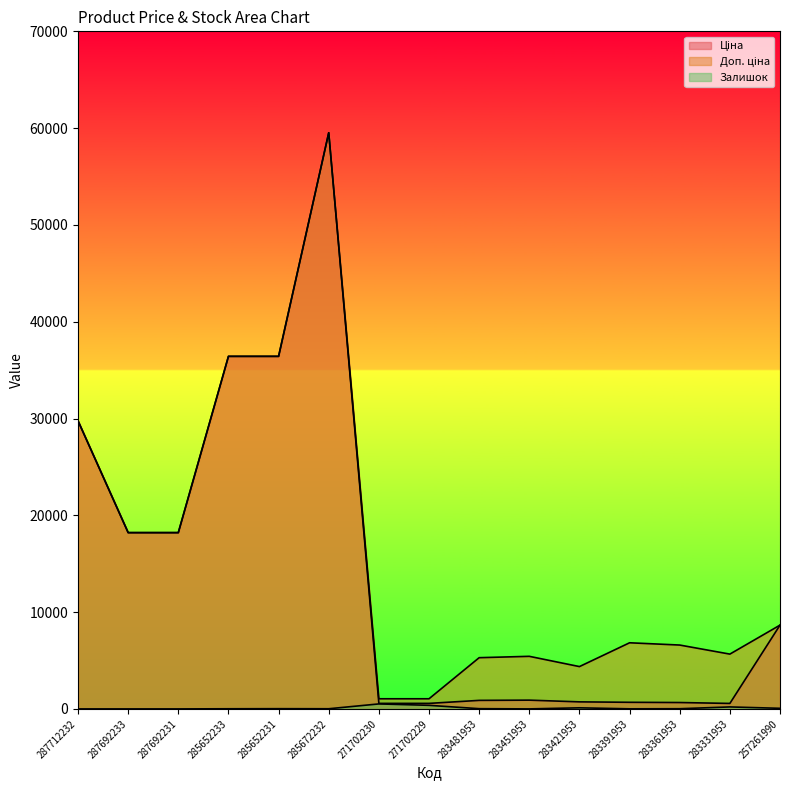

What is the label of the 5th point from the left?

285652231